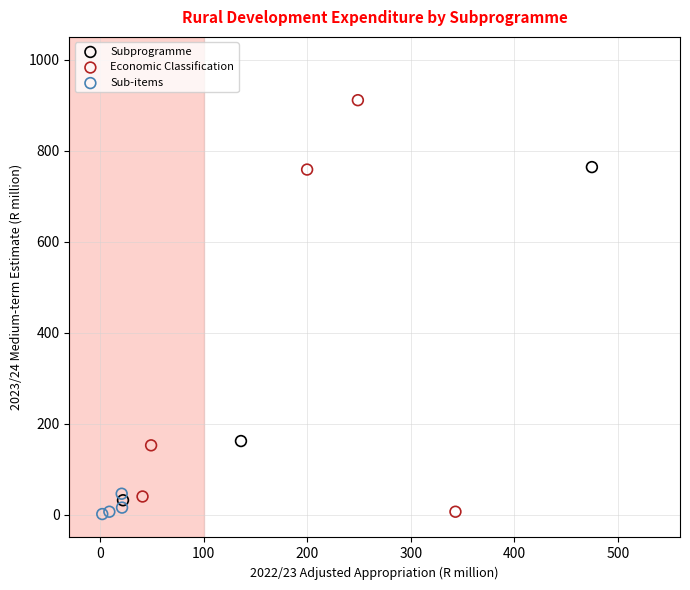

Which series contains the highest Y value?

Economic Classification